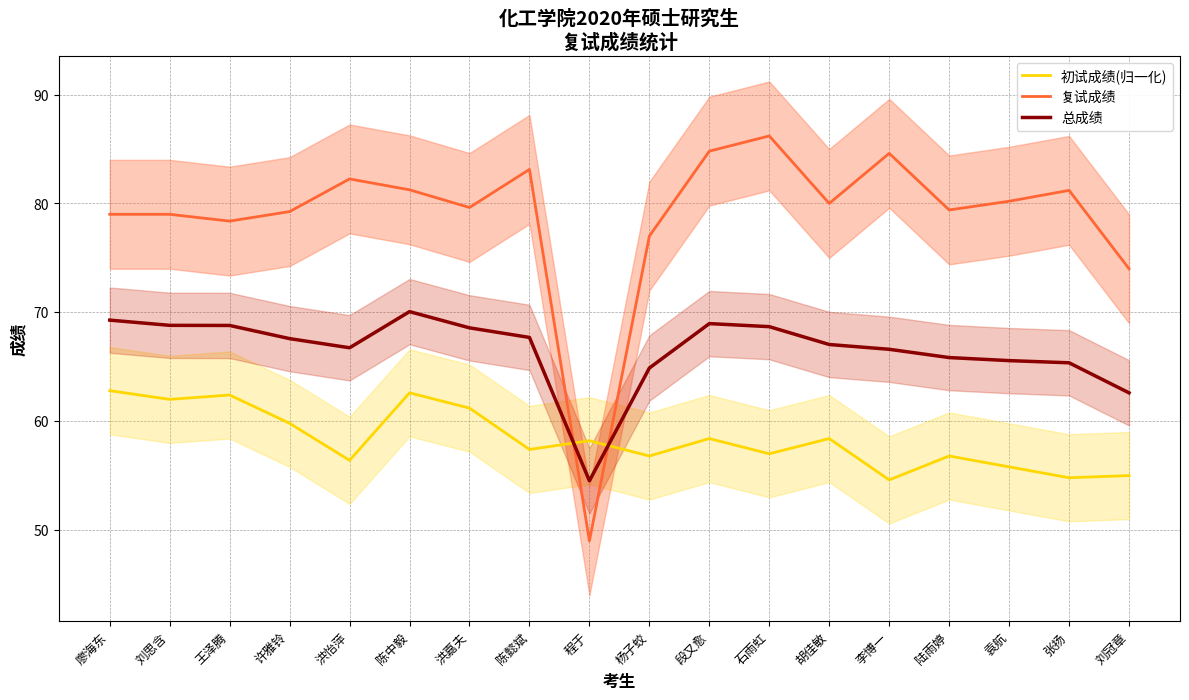

How many series are shown in this chart?

3